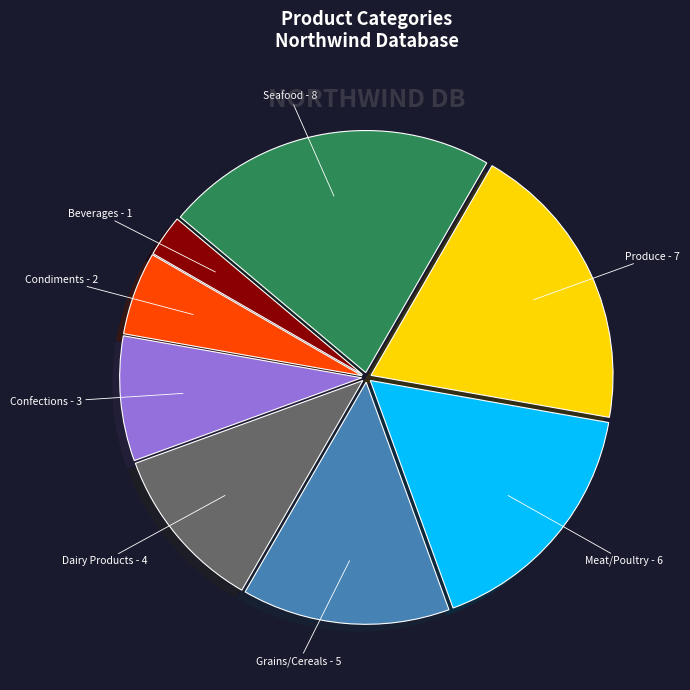

How many segments does this pie chart have?

8